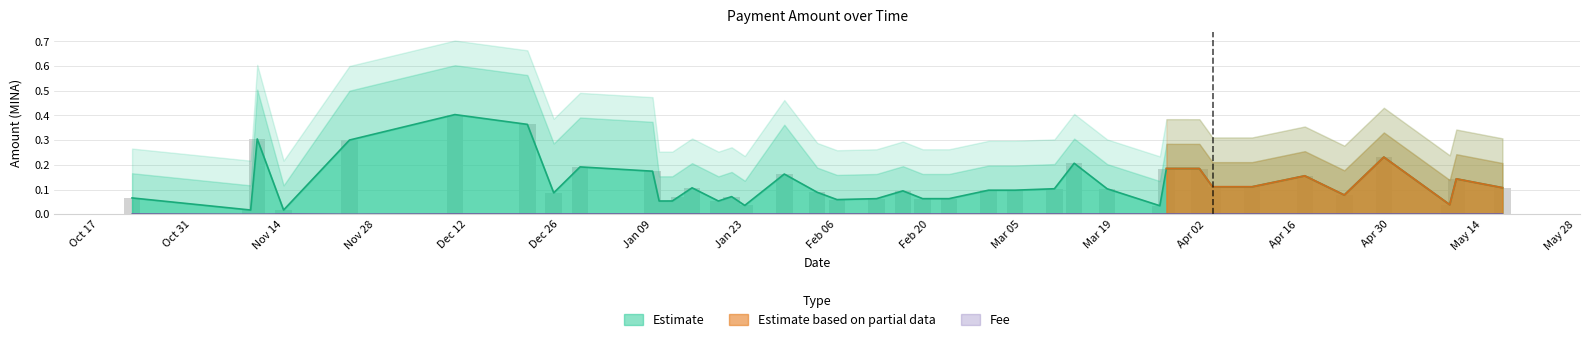

What is the sum of the Amount values at 2024-02-12 and 2024-01-09?

0.2